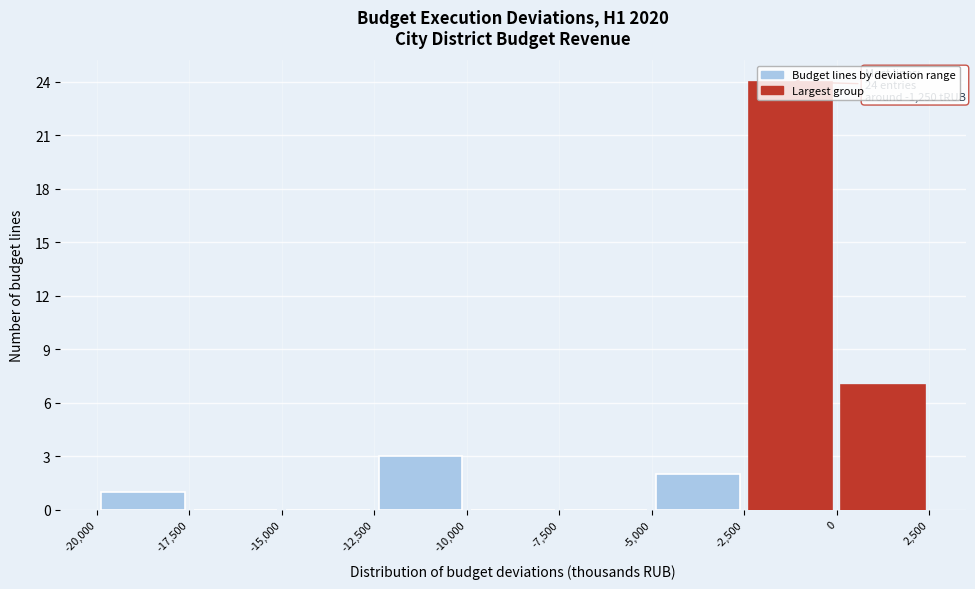

Which range on the x-axis has the tallest bar?

-2,500 to 0